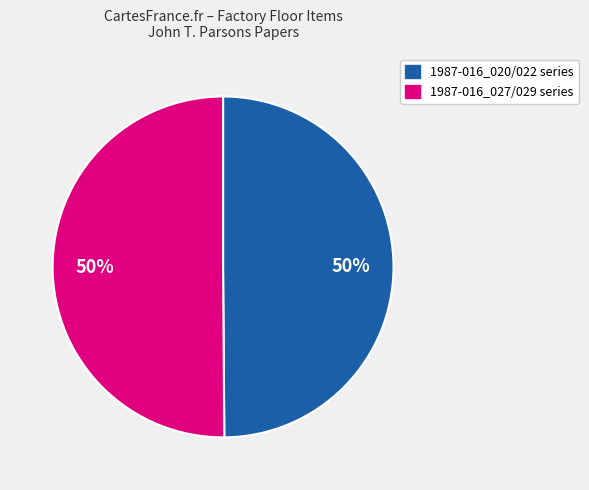

To the nearest percent, what portion does 1987-016_027/029 series represent?

50%